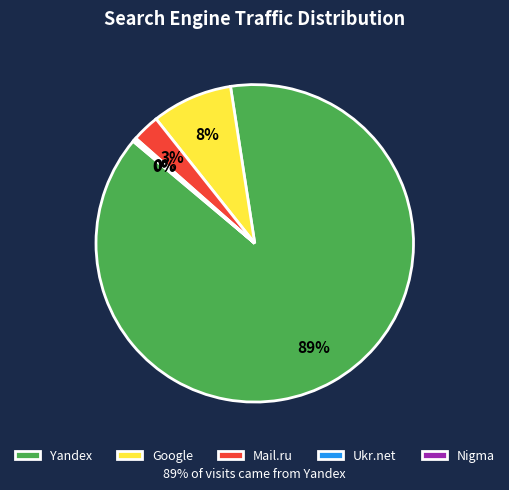

Which slice is the largest?

Yandex